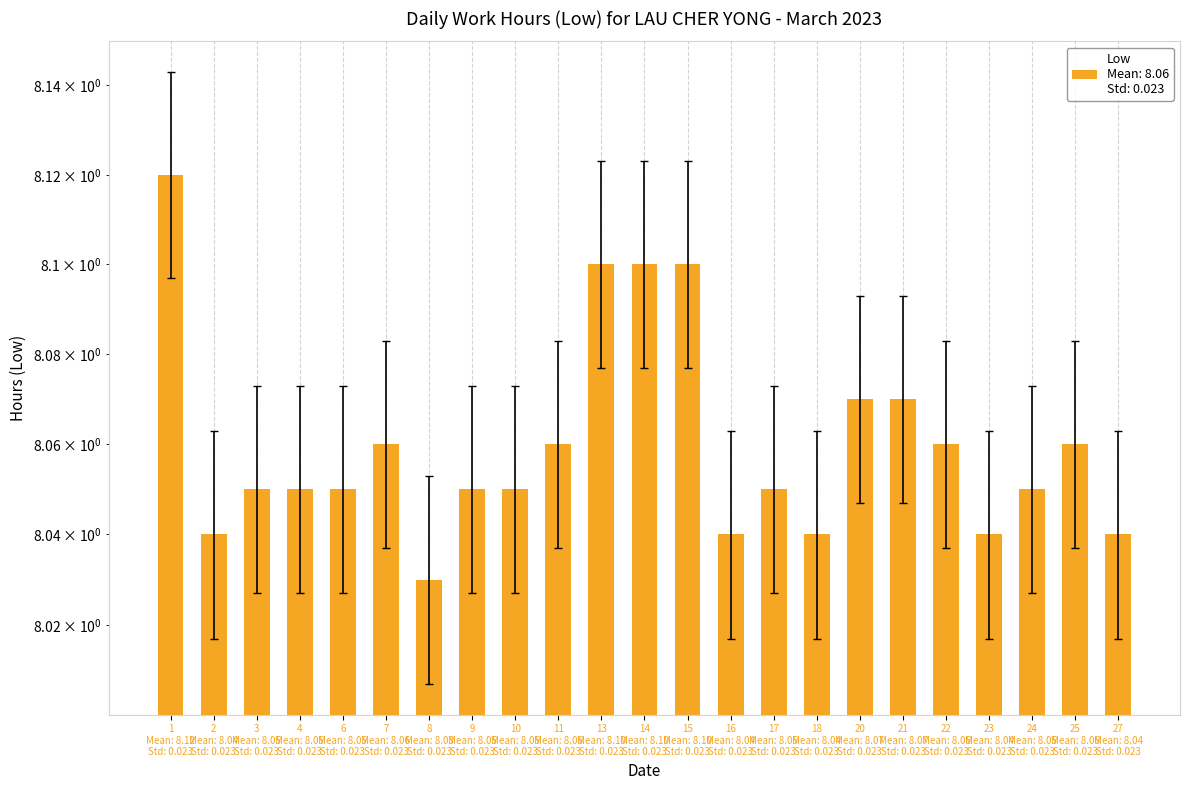

True or false: the data shows 8.0 at 10 Mean: 8.05 Std: 0.023.

True